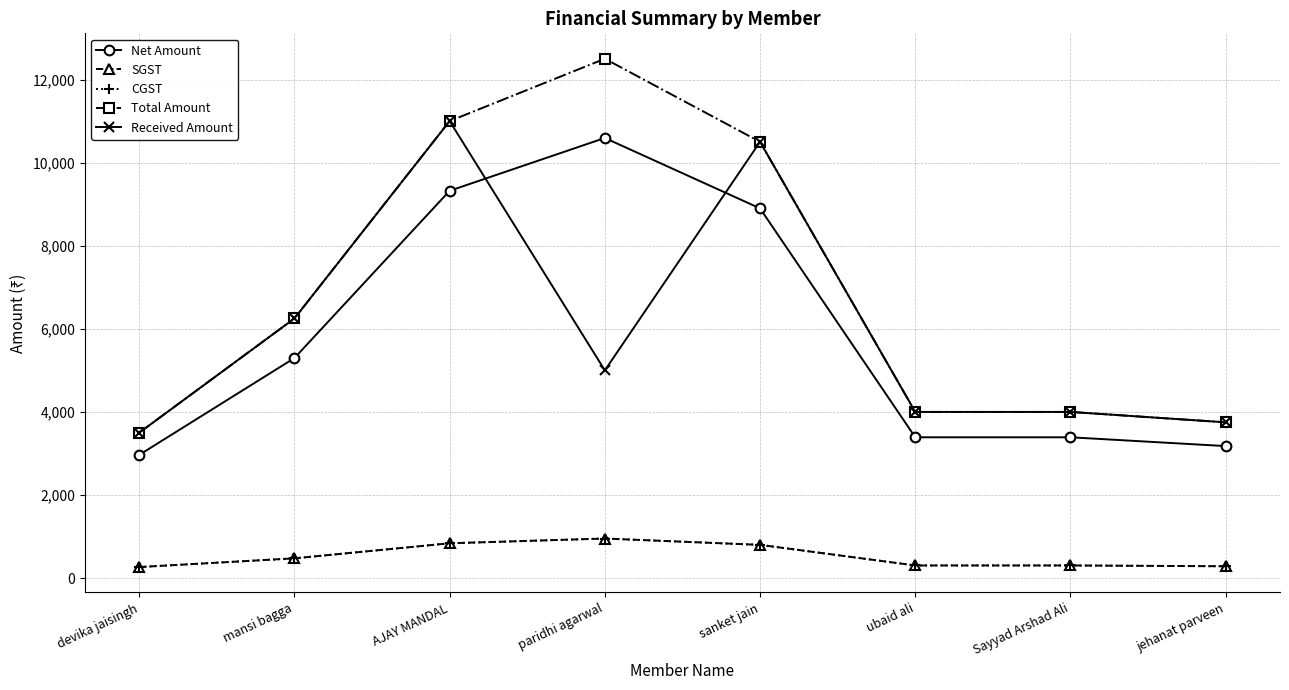

Where is the first local maximum for Net Amount?

paridhi agarwal